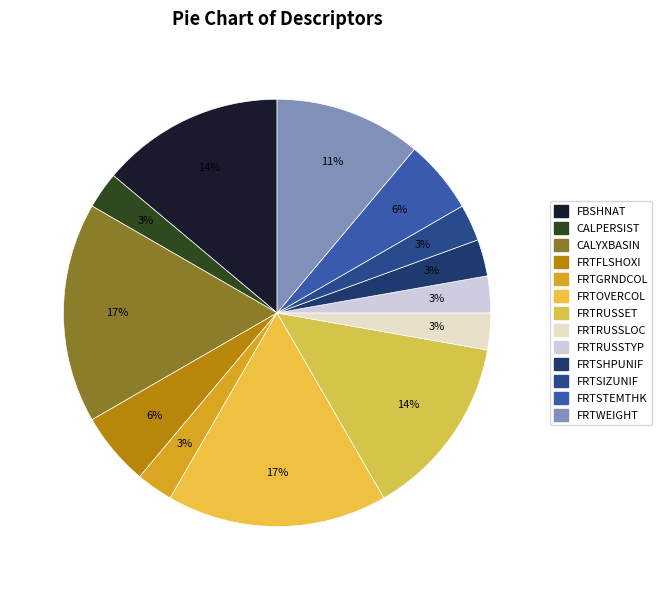

How much of the chart is everything except FRTWEIGHT?

88.9%